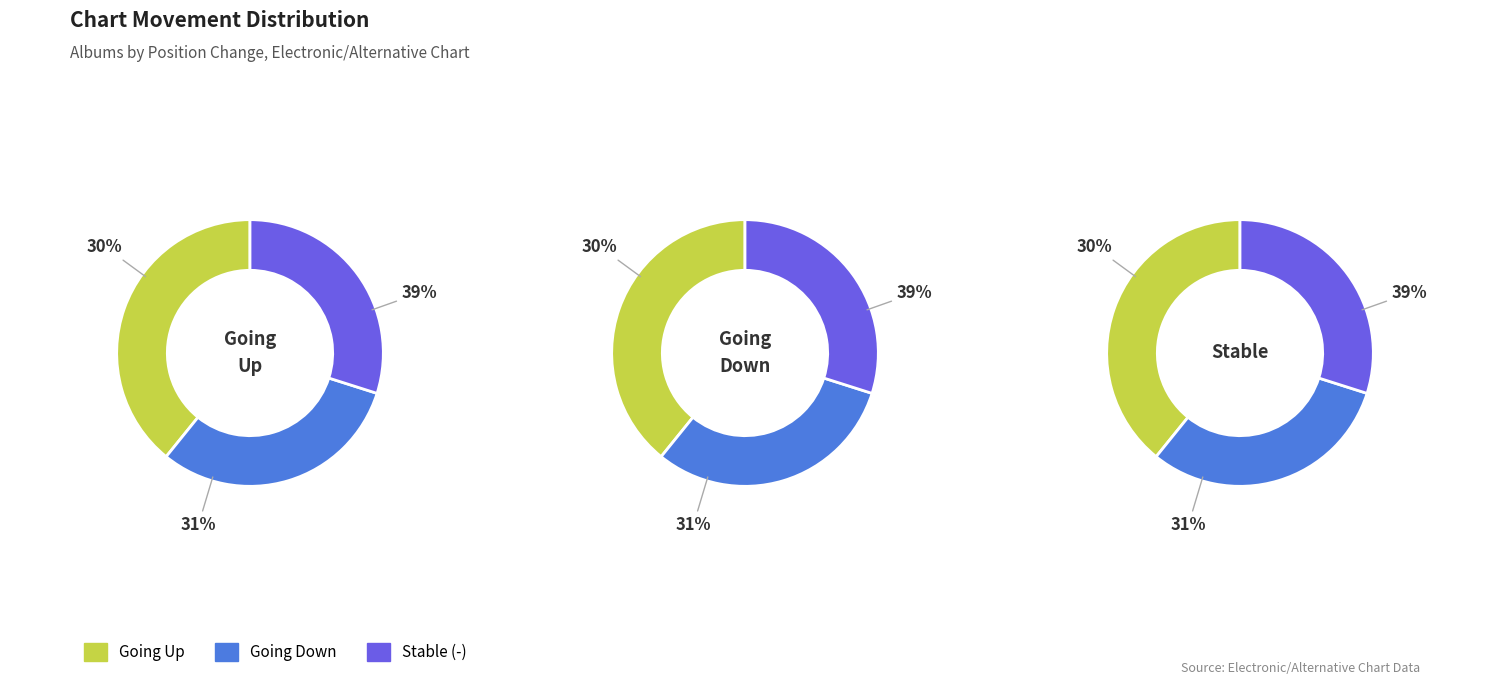

Does any single category account for the majority?

No